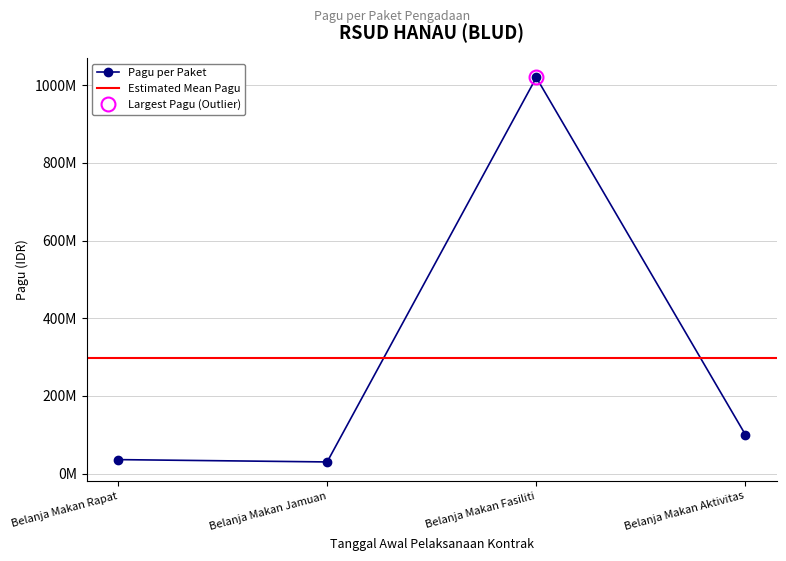

What is the average value?

296500000